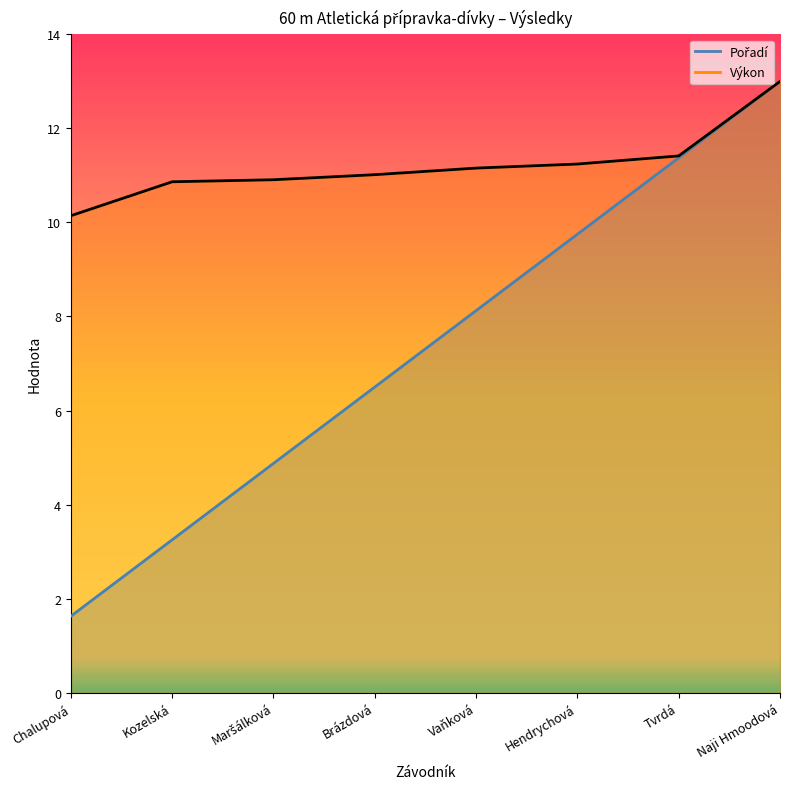

Which series has the largest range (max minus min)?

Pořadí